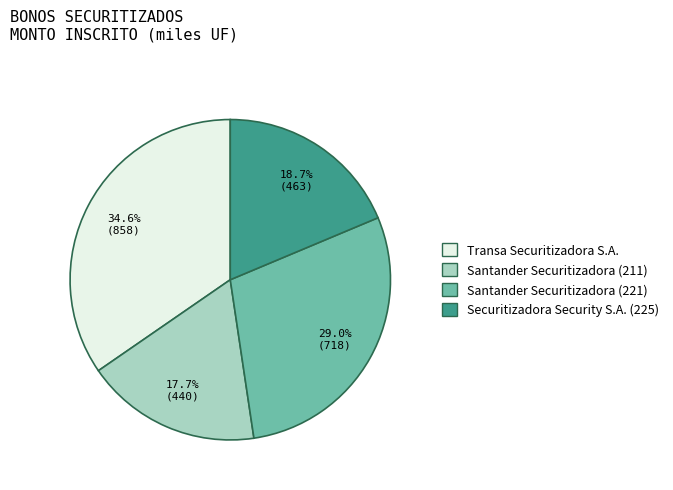

How much of the chart is everything except Securitizadora Security S.A. (225)?

81.3%